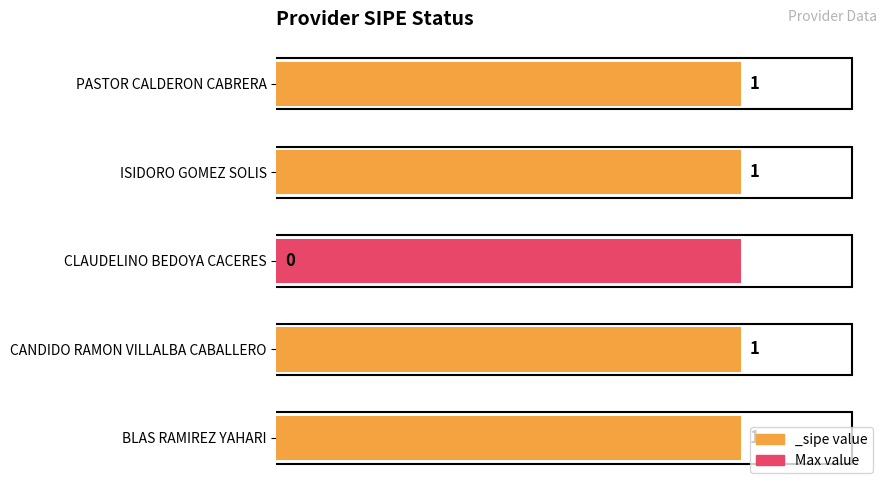

Are the bars grouped side by side (vs. stacked)?

No